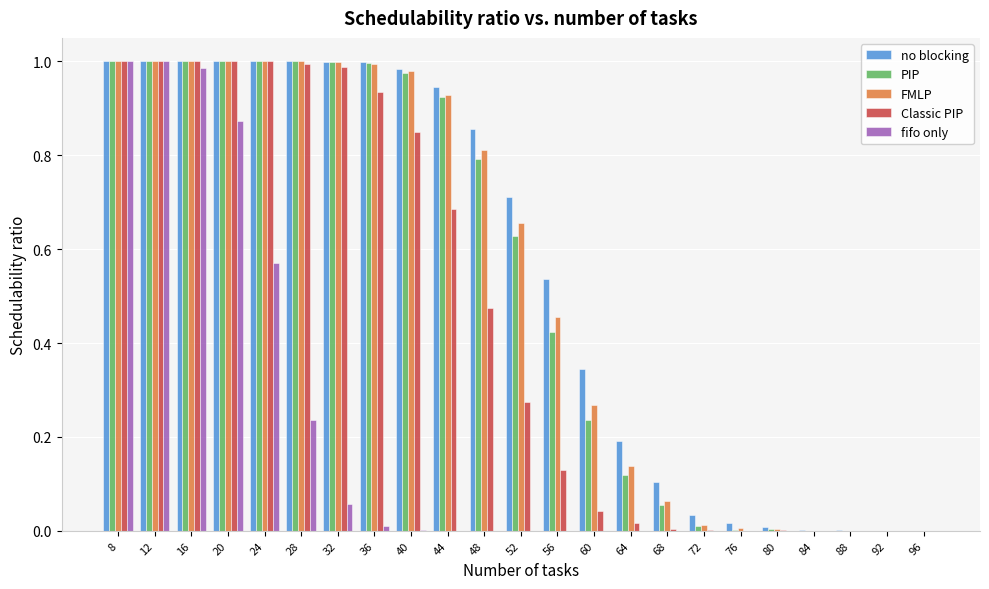

Is the value of no blocking at 28 greater than the value of PIP at 76?

Yes